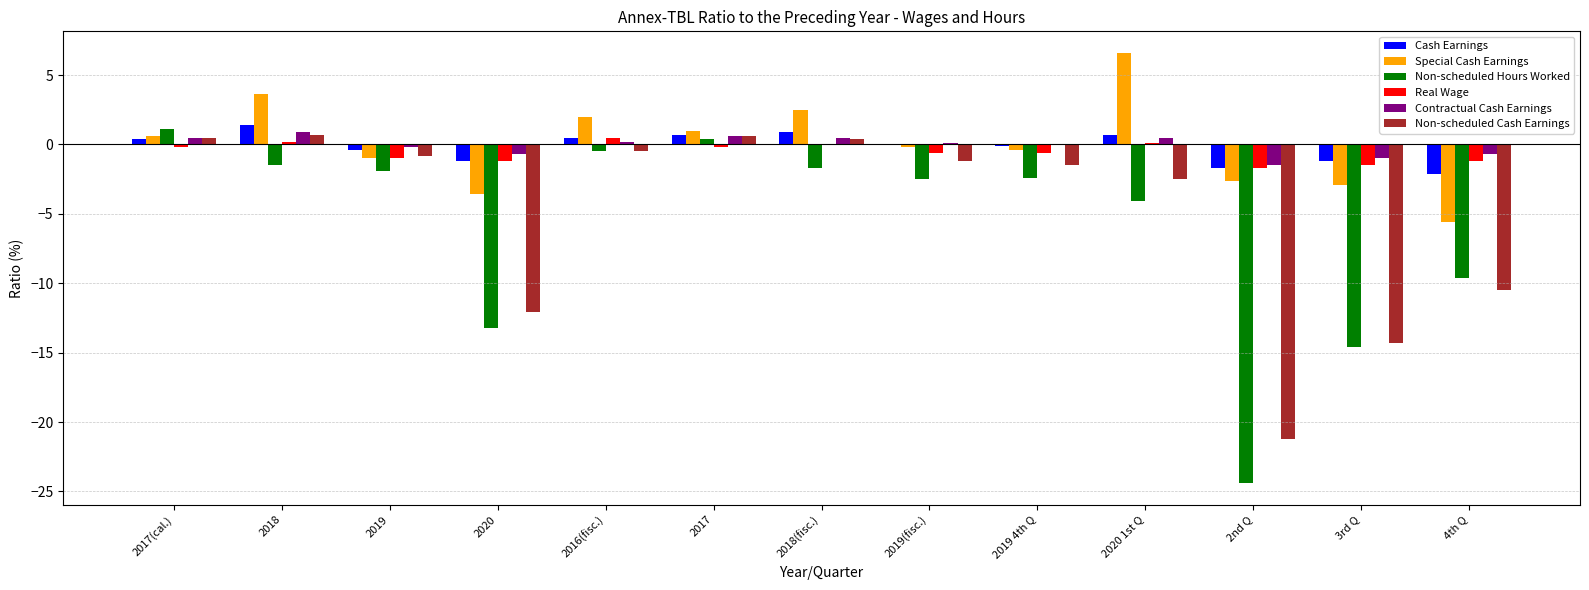

Which series has the widest spread of values?

Non-scheduled Hours Worked